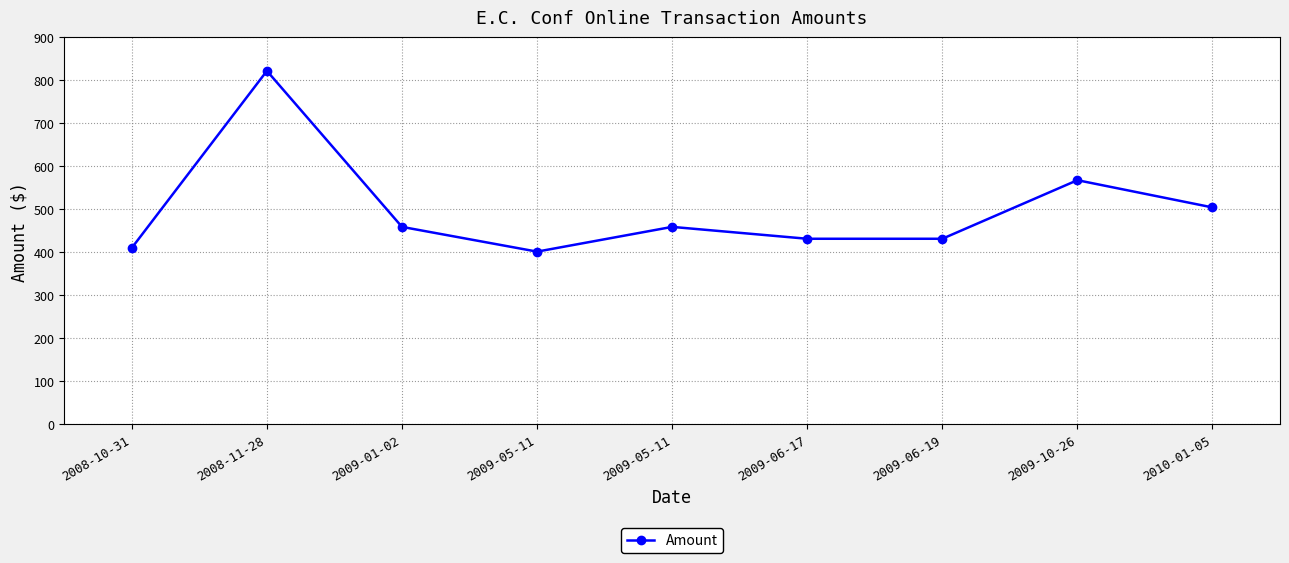

The value at 2009-10-26 is 567.4. True or false?

True